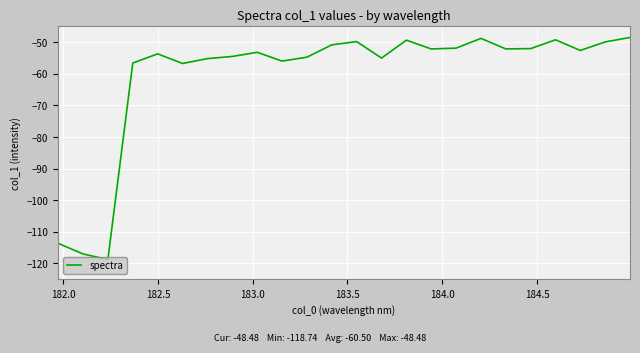

Count the number of data series in this chart.

1